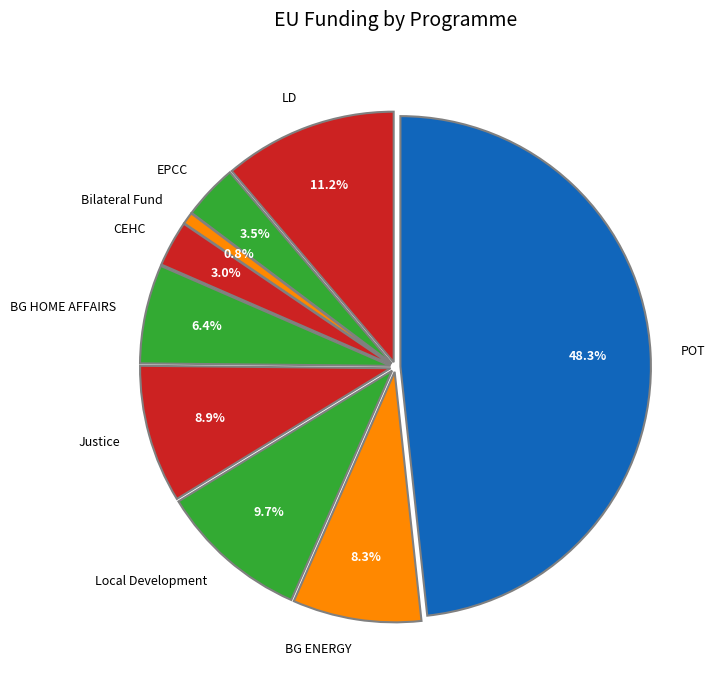

To the nearest percent, what is the average slice percentage?

11%